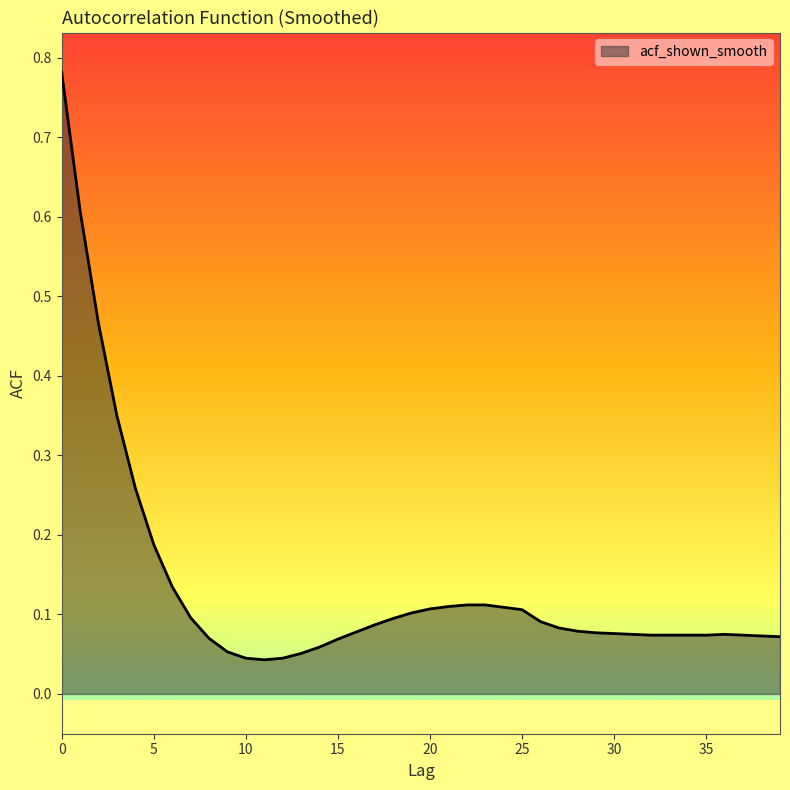

What is the difference between the maximum and minimum values?

0.7